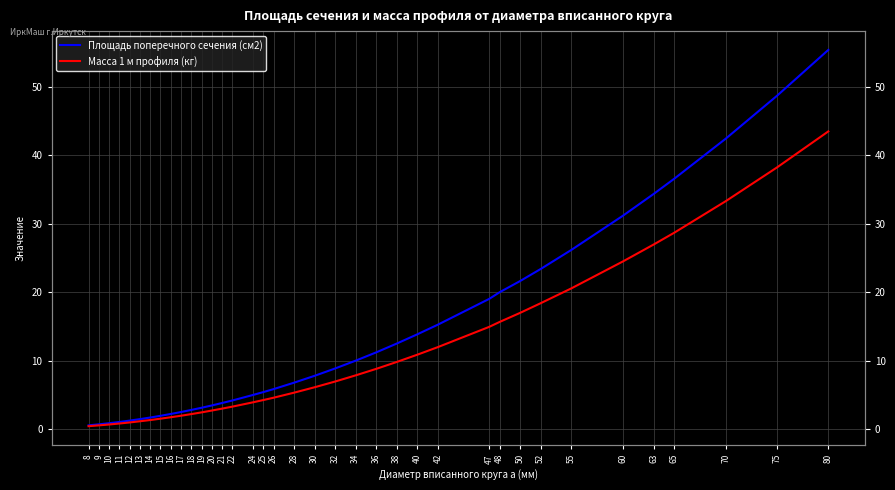

At which label does Масса 1 м профиля (кг) first exceed 5?

28